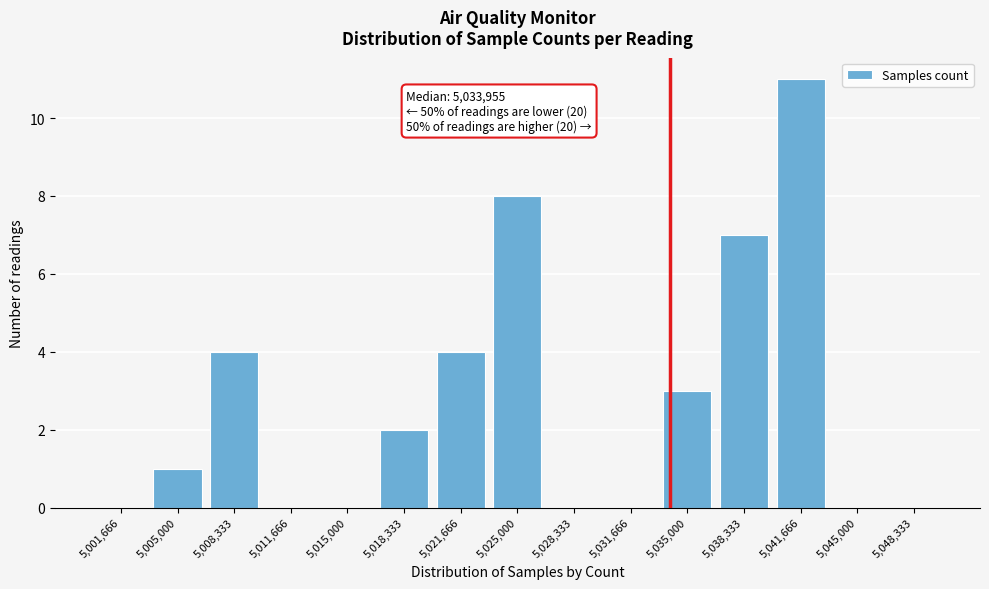

Over which range of the x-axis is the bar tallest?

5040000 to 5043500